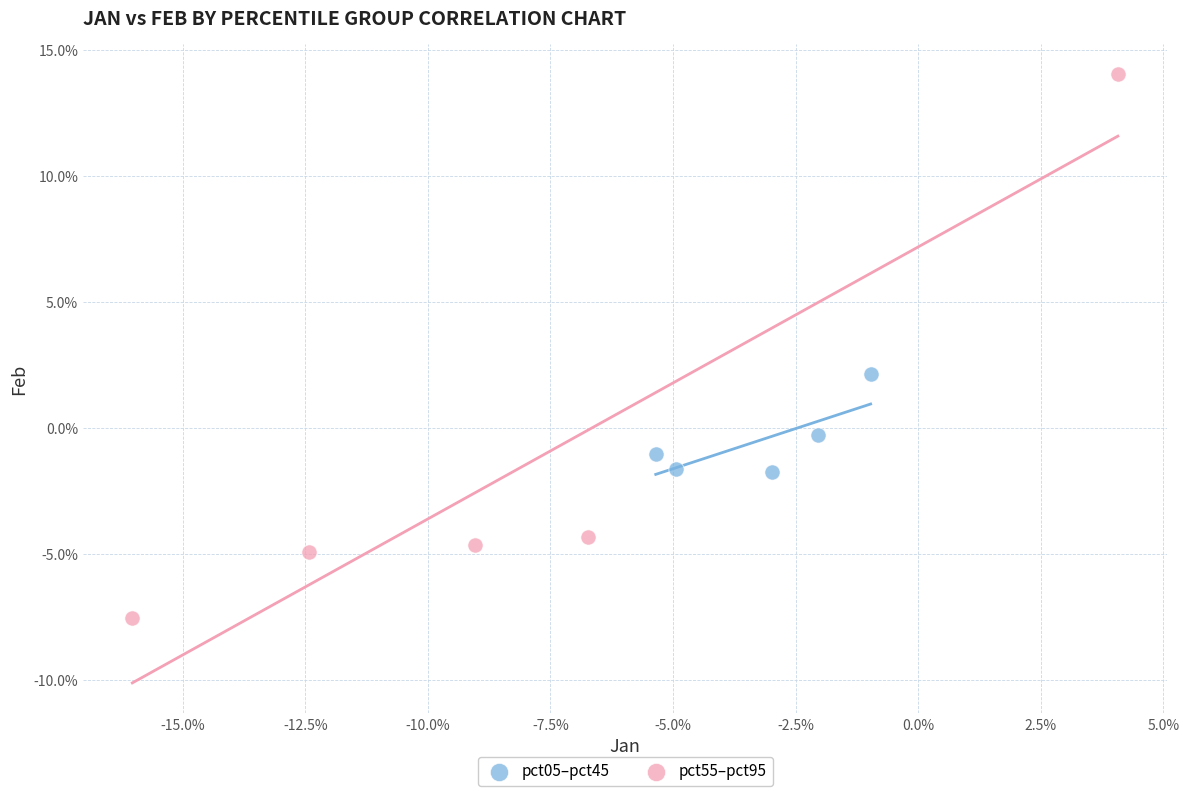

Which series reaches the minimum Y coordinate?

pct55–pct95